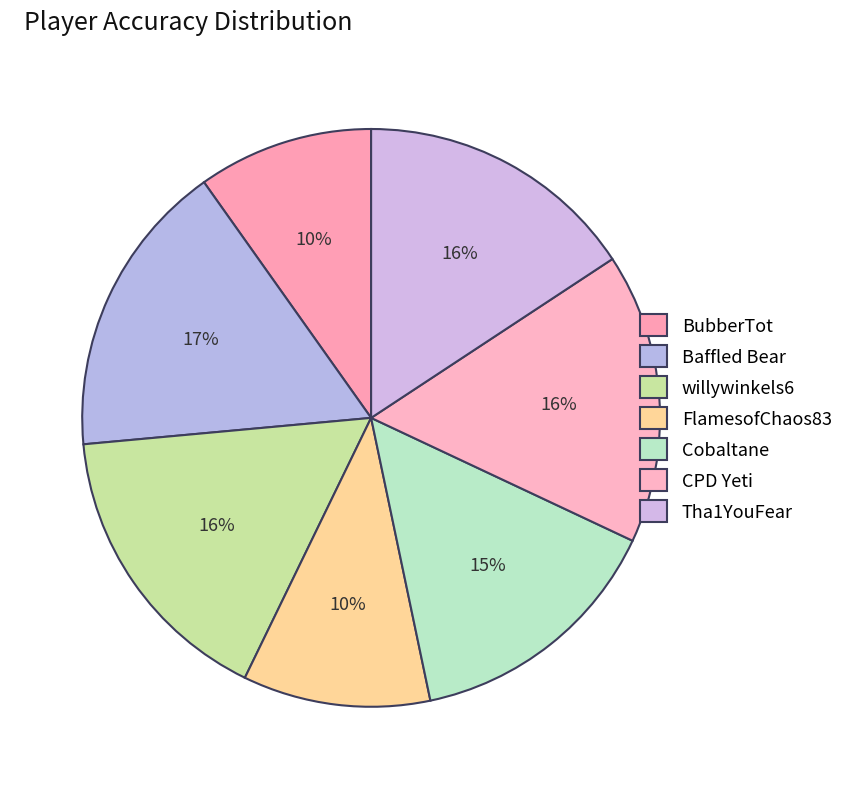

Which has a higher value, CPD Yeti or Tha1YouFear?

CPD Yeti